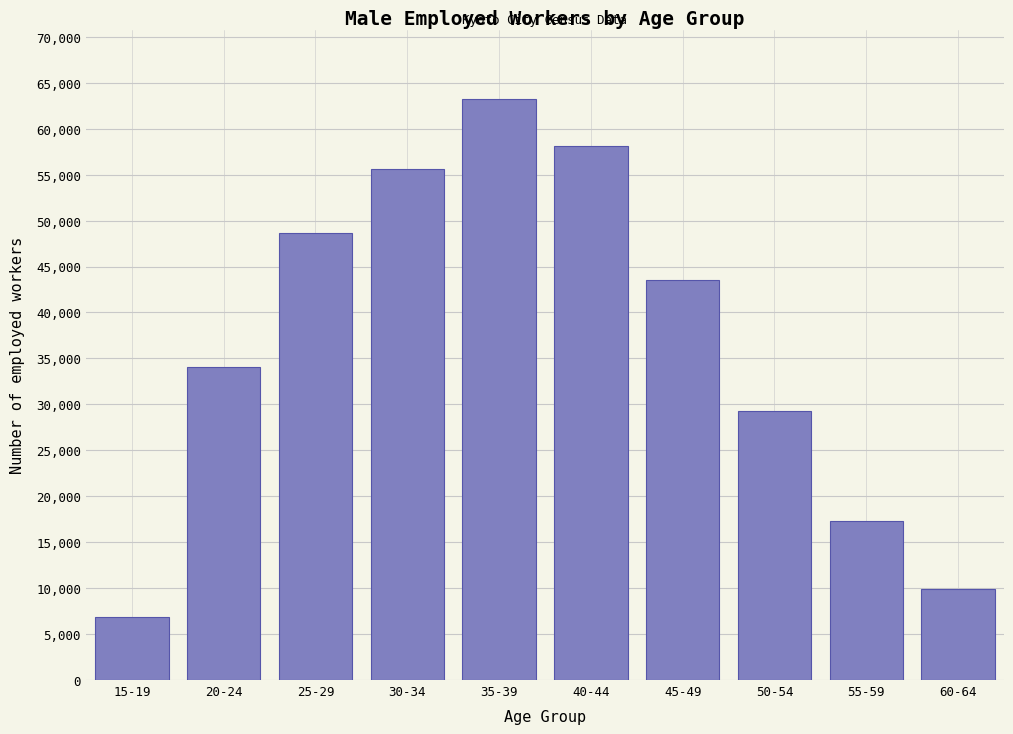

Reading right to left, what are all the values shown in this chart?

60-64=9853	55-59=17305	50-54=29292	45-49=43500	40-44=58100	35-39=63200	30-34=55622	25-29=48650	20-24=34042	15-19=6817